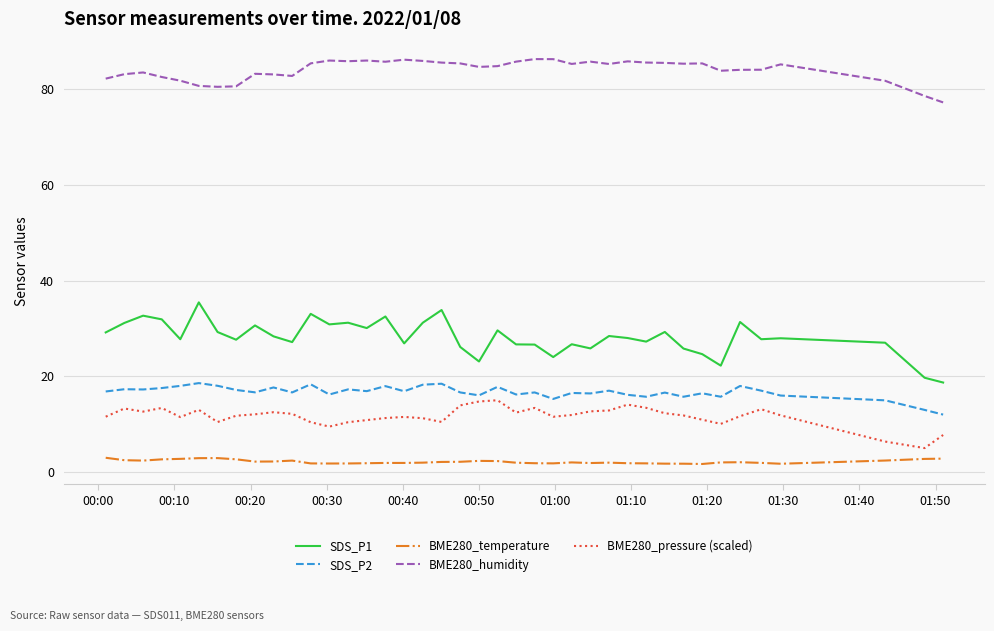

What is the greatest value displayed?

86.3